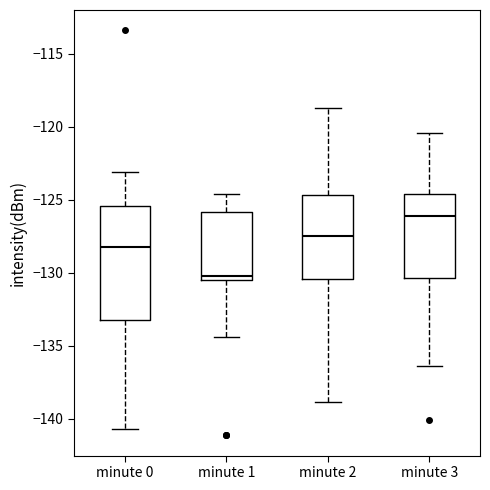

Where is the upper edge of the box for minute 2 on the y-axis? The values are not printed on the chart, so give them approximately, as read against the axis.

-124.5